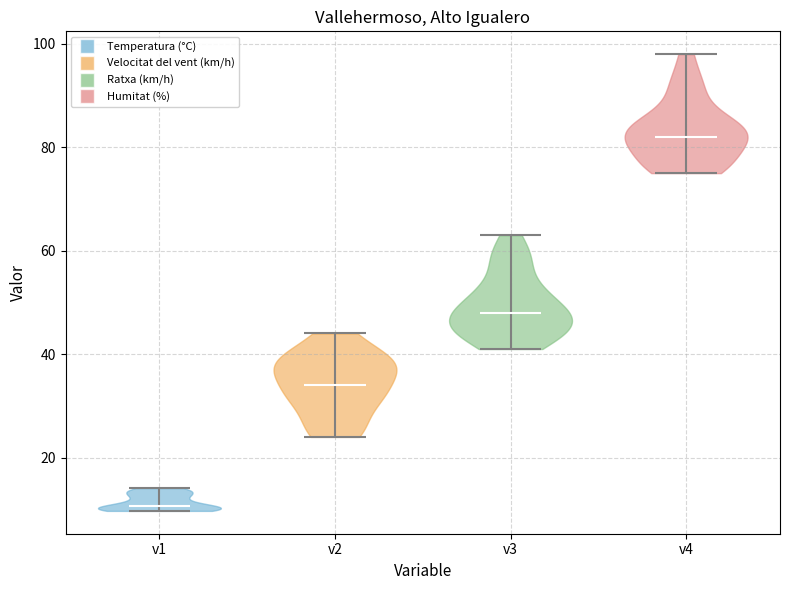

Reading left to right, read every violin against the y-axis: where its median line is, and the lowest and highest points it reaches. The values are not printed on the chart, so give them approximately, as read against the axis.

v1: median line 10, lowest point 10, highest point 14
v2: median line 34, lowest point 24, highest point 44
v3: median line 48, lowest point 42, highest point 64
v4: median line 82, lowest point 76, highest point 98